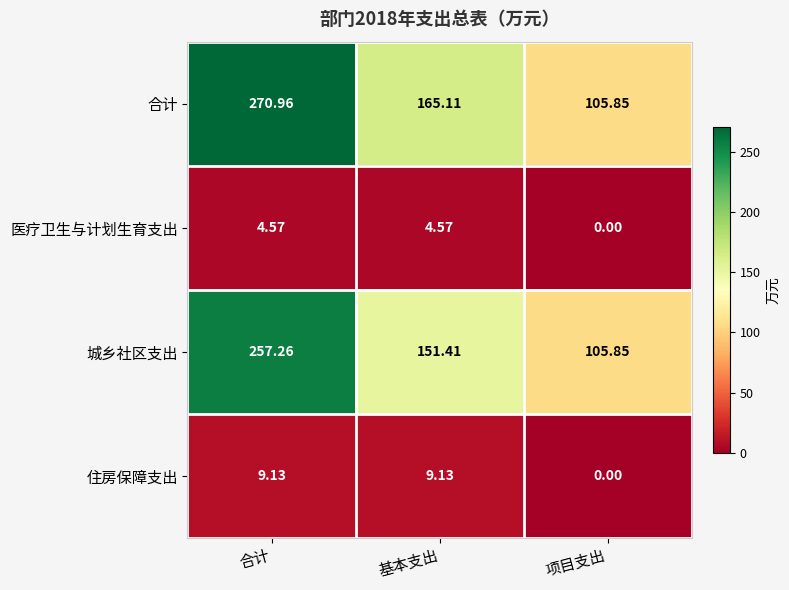

Between 合计 and 项目支出, which series saw the biggest shift?

合计